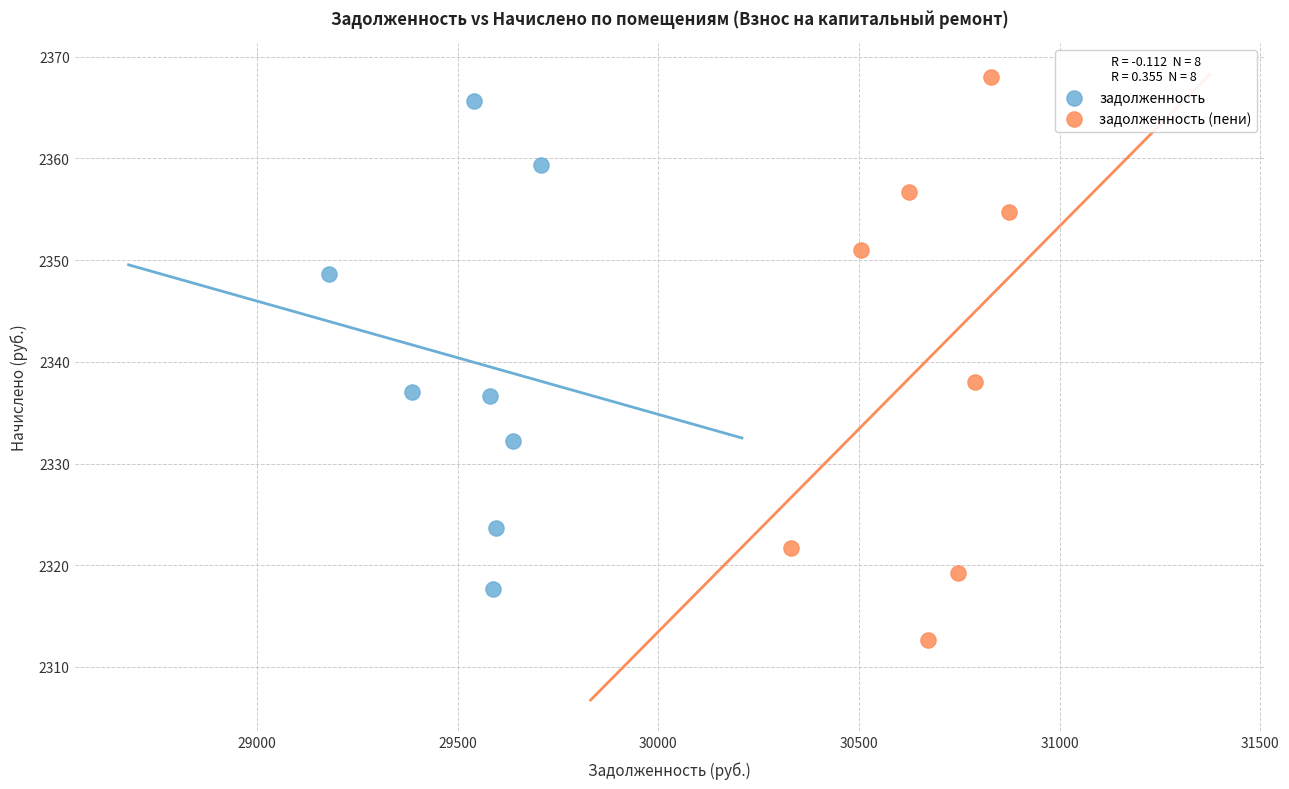

Which series has the widest spread of Y values?

задолженность (пени)